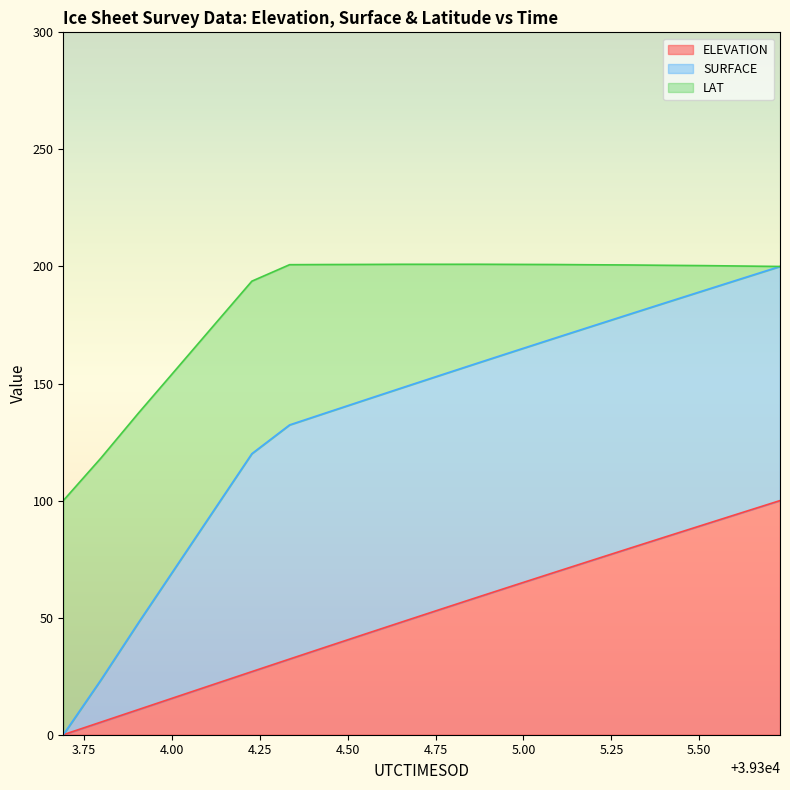

What is the label of the 11th point from the right?

39304.6565